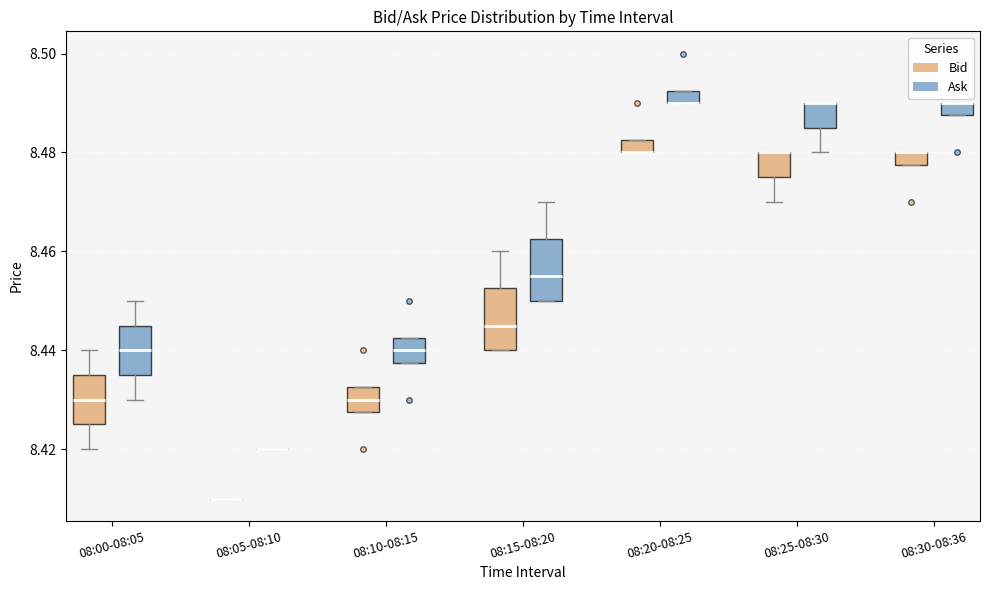

Where is the lower edge of the box for 08:10-08:15 (Bid) on the y-axis? The values are not printed on the chart, so give them approximately, as read against the axis.

8.428